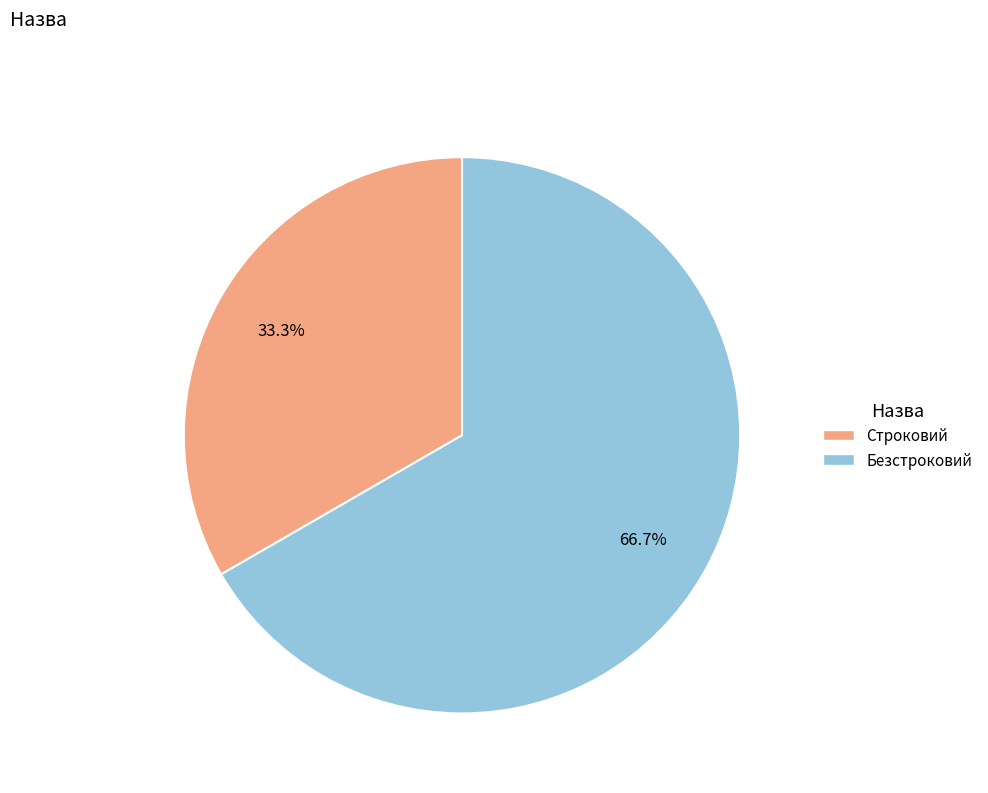

What percentage is the Безстроковий slice, to the nearest percent?

67%